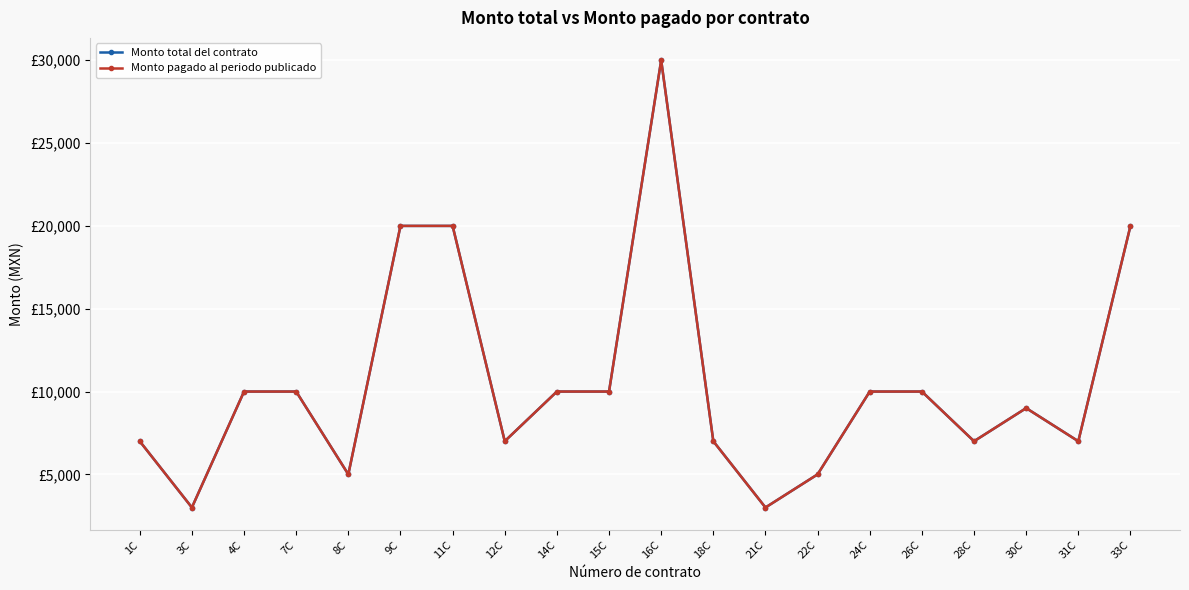

Reading right to left, transcribe all the data shown in this chart.

Monto total del contrato: 20000.0	7000.0	9000.0	7000.0	10000.0	10000.0	5000.0	3000.0	7000.0	30000.0	10000.0	10000.0	7000.0	20000.0	20000.0	5000.0	10000.0	10000.0	3000.0	7000.0
Monto pagado al periodo publicado: 20000.0	7000.0	9000.0	7000.0	10000.0	10000.0	5000.0	3000.0	7000.0	30000.0	10000.0	10000.0	7000.0	20000.0	20000.0	5000.0	10000.0	10000.0	3000.0	7000.0